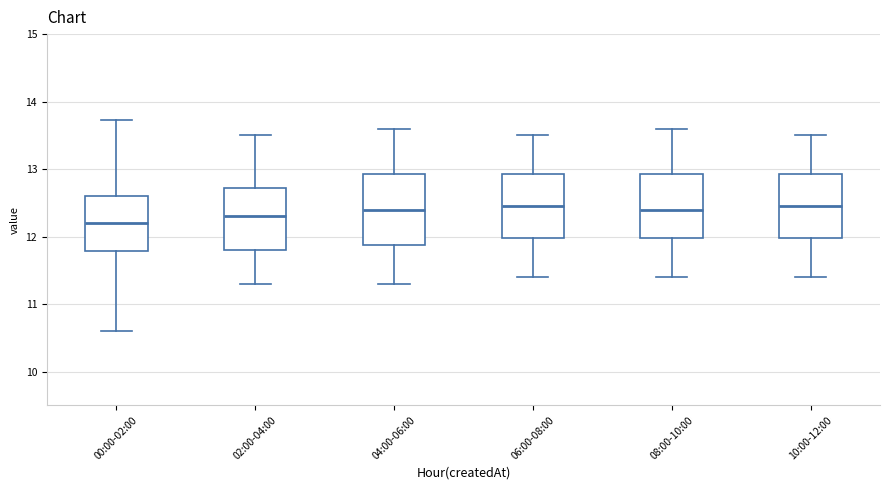

Reading left to right, read every box against the y-axis: the position of its median line, the range the box covers, and the ends of its whiskers. The values are not printed on the chart, so give them approximately, as read against the axis.

00:00-02:00: median 12.2, box 11.8 to 12.6, whiskers 10.6 to 13.7
02:00-04:00: median 12.3, box 11.8 to 12.7, whiskers 11.3 to 13.5
04:00-06:00: median 12.4, box 11.9 to 12.9, whiskers 11.3 to 13.6
06:00-08:00: median 12.5, box 12.0 to 12.9, whiskers 11.4 to 13.5
08:00-10:00: median 12.4, box 12.0 to 12.9, whiskers 11.4 to 13.6
10:00-12:00: median 12.5, box 12.0 to 12.9, whiskers 11.4 to 13.5